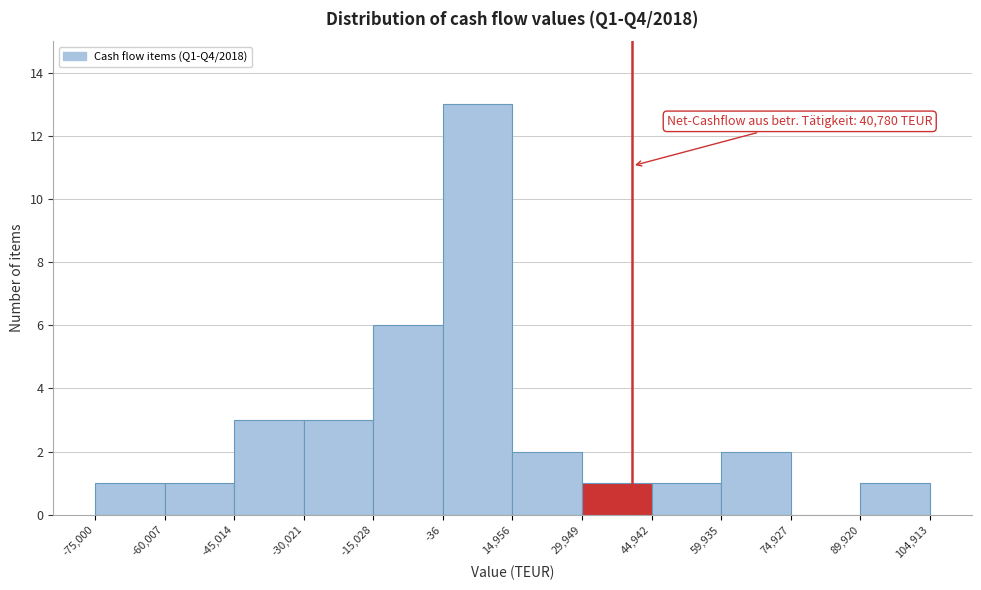

Over which range of the x-axis is the bar tallest?

-36 to 14,956